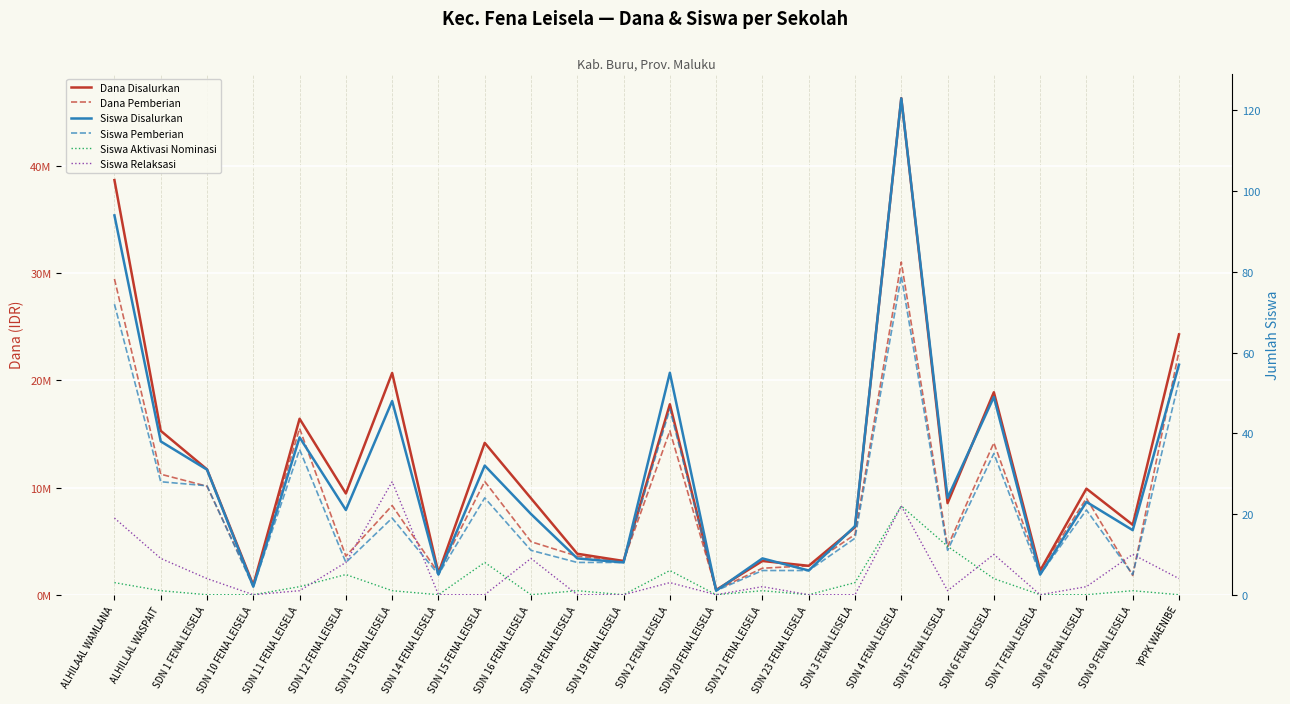

Reading right to left, extract all data points from this chart.

Dana Disalurkan: YPPK WAENIBE=24300000	SDN 9 FENA LEISELA=6525000	SDN 8 FENA LEISELA=9900000	SDN 7 FENA LEISELA=2250000	SDN 6 FENA LEISELA=18900000	SDN 5 FENA LEISELA=8550000	SDN 4 FENA LEISELA=46350000	SDN 3 FENA LEISELA=6300000	SDN 23 FENA LEISELA=2700000	SDN 21 FENA LEISELA=3150000	SDN 20 FENA LEISELA=450000	SDN 2 FENA LEISELA=17775000	SDN 19 FENA LEISELA=3150000	SDN 18 FENA LEISELA=3825000	SDN 16 FENA LEISELA=9000000	SDN 15 FENA LEISELA=14175000	SDN 14 FENA LEISELA=2025000	SDN 13 FENA LEISELA=20700000	SDN 12 FENA LEISELA=9450000	SDN 11 FENA LEISELA=16425000	SDN 10 FENA LEISELA=900000	SDN 1 FENA LEISELA=11700000	ALHILLAL WASPAIT=15300000	ALHILAAL WAMLANA=38700000
Dana Pemberian: YPPK WAENIBE=22725000	SDN 9 FENA LEISELA=1800000	SDN 8 FENA LEISELA=9000000	SDN 7 FENA LEISELA=2250000	SDN 6 FENA LEISELA=14175000	SDN 5 FENA LEISELA=4500000	SDN 4 FENA LEISELA=31050000	SDN 3 FENA LEISELA=5625000	SDN 23 FENA LEISELA=2700000	SDN 21 FENA LEISELA=2475000	SDN 20 FENA LEISELA=450000	SDN 2 FENA LEISELA=15300000	SDN 19 FENA LEISELA=3150000	SDN 18 FENA LEISELA=3600000	SDN 16 FENA LEISELA=4950000	SDN 15 FENA LEISELA=10575000	SDN 14 FENA LEISELA=2025000	SDN 13 FENA LEISELA=8325000	SDN 12 FENA LEISELA=3600000	SDN 11 FENA LEISELA=15525000	SDN 10 FENA LEISELA=900000	SDN 1 FENA LEISELA=10125000	ALHILLAL WASPAIT=11250000	ALHILAAL WAMLANA=29475000
Siswa Disalurkan: YPPK WAENIBE=57	SDN 9 FENA LEISELA=16	SDN 8 FENA LEISELA=23	SDN 7 FENA LEISELA=5	SDN 6 FENA LEISELA=49	SDN 5 FENA LEISELA=24	SDN 4 FENA LEISELA=123	SDN 3 FENA LEISELA=17	SDN 23 FENA LEISELA=6	SDN 21 FENA LEISELA=9	SDN 20 FENA LEISELA=1	SDN 2 FENA LEISELA=55	SDN 19 FENA LEISELA=8	SDN 18 FENA LEISELA=9	SDN 16 FENA LEISELA=20	SDN 15 FENA LEISELA=32	SDN 14 FENA LEISELA=5	SDN 13 FENA LEISELA=48	SDN 12 FENA LEISELA=21	SDN 11 FENA LEISELA=39	SDN 10 FENA LEISELA=2	SDN 1 FENA LEISELA=31	ALHILLAL WASPAIT=38	ALHILAAL WAMLANA=94
Siswa Pemberian: YPPK WAENIBE=53	SDN 9 FENA LEISELA=5	SDN 8 FENA LEISELA=21	SDN 7 FENA LEISELA=5	SDN 6 FENA LEISELA=35	SDN 5 FENA LEISELA=11	SDN 4 FENA LEISELA=79	SDN 3 FENA LEISELA=14	SDN 23 FENA LEISELA=6	SDN 21 FENA LEISELA=6	SDN 20 FENA LEISELA=1	SDN 2 FENA LEISELA=46	SDN 19 FENA LEISELA=8	SDN 18 FENA LEISELA=8	SDN 16 FENA LEISELA=11	SDN 15 FENA LEISELA=24	SDN 14 FENA LEISELA=5	SDN 13 FENA LEISELA=19	SDN 12 FENA LEISELA=8	SDN 11 FENA LEISELA=36	SDN 10 FENA LEISELA=2	SDN 1 FENA LEISELA=27	ALHILLAL WASPAIT=28	ALHILAAL WAMLANA=72
Siswa Aktivasi Nominasi: YPPK WAENIBE=0	SDN 9 FENA LEISELA=1	SDN 8 FENA LEISELA=0	SDN 7 FENA LEISELA=0	SDN 6 FENA LEISELA=4	SDN 5 FENA LEISELA=12	SDN 4 FENA LEISELA=22	SDN 3 FENA LEISELA=3	SDN 23 FENA LEISELA=0	SDN 21 FENA LEISELA=1	SDN 20 FENA LEISELA=0	SDN 2 FENA LEISELA=6	SDN 19 FENA LEISELA=0	SDN 18 FENA LEISELA=1	SDN 16 FENA LEISELA=0	SDN 15 FENA LEISELA=8	SDN 14 FENA LEISELA=0	SDN 13 FENA LEISELA=1	SDN 12 FENA LEISELA=5	SDN 11 FENA LEISELA=2	SDN 10 FENA LEISELA=0	SDN 1 FENA LEISELA=0	ALHILLAL WASPAIT=1	ALHILAAL WAMLANA=3
Siswa Relaksasi: YPPK WAENIBE=4	SDN 9 FENA LEISELA=10	SDN 8 FENA LEISELA=2	SDN 7 FENA LEISELA=0	SDN 6 FENA LEISELA=10	SDN 5 FENA LEISELA=1	SDN 4 FENA LEISELA=22	SDN 3 FENA LEISELA=0	SDN 23 FENA LEISELA=0	SDN 21 FENA LEISELA=2	SDN 20 FENA LEISELA=0	SDN 2 FENA LEISELA=3	SDN 19 FENA LEISELA=0	SDN 18 FENA LEISELA=0	SDN 16 FENA LEISELA=9	SDN 15 FENA LEISELA=0	SDN 14 FENA LEISELA=0	SDN 13 FENA LEISELA=28	SDN 12 FENA LEISELA=8	SDN 11 FENA LEISELA=1	SDN 10 FENA LEISELA=0	SDN 1 FENA LEISELA=4	ALHILLAL WASPAIT=9	ALHILAAL WAMLANA=19